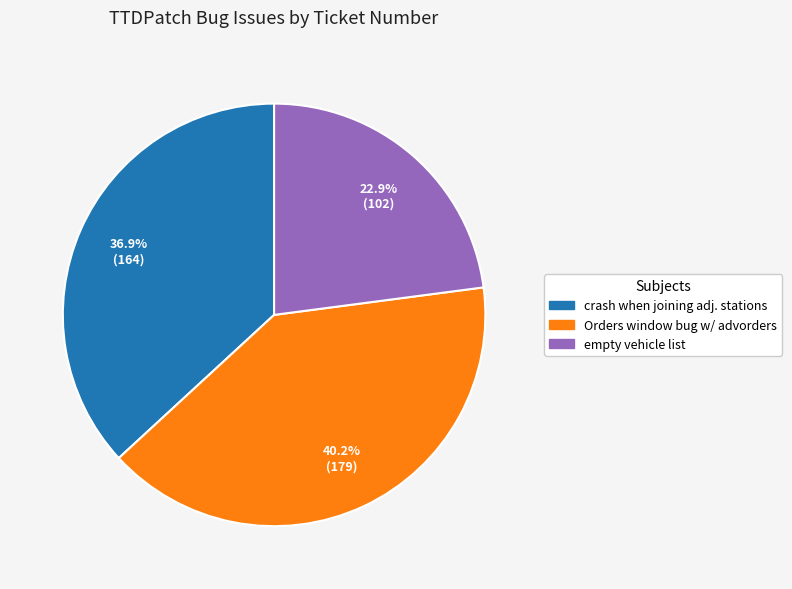

To the nearest percent, what is the difference between the largest and smallest slice percentages?

17%